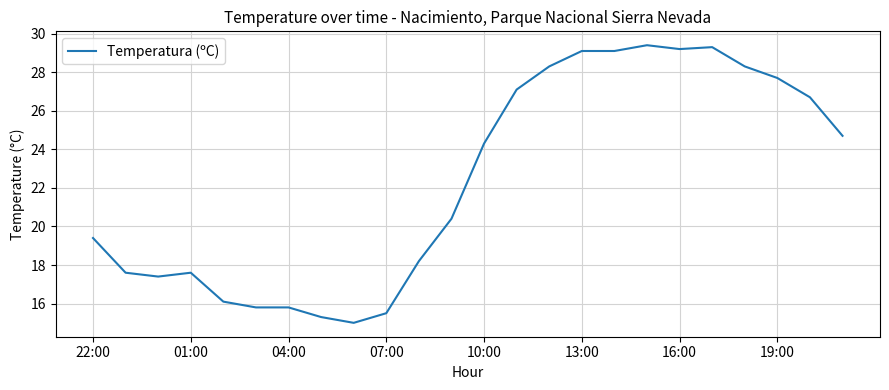

What is the greatest value displayed?

29.4